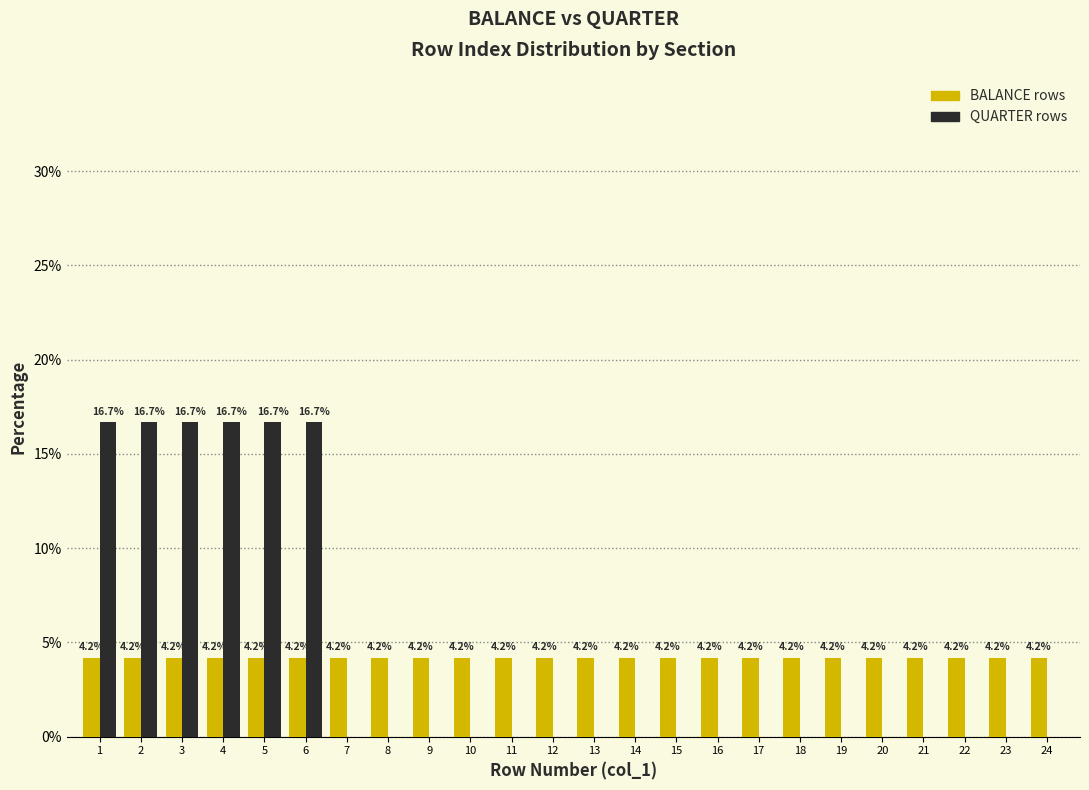

Reading left to right, transcribe all the data shown in this chart.

BALANCE: 1=4.2	2=4.2	3=4.2	4=4.2	5=4.2	6=4.2	7=4.2	8=4.2	9=4.2	10=4.2	11=4.2	12=4.2	13=4.2	14=4.2	15=4.2	16=4.2	17=4.2	18=4.2	19=4.2	20=4.2	21=4.2	22=4.2	23=4.2	24=4.2
QUARTER: 1=16.7	2=16.7	3=16.7	4=16.7	5=16.7	6=16.7	7=0.0	8=0.0	9=0.0	10=0.0	11=0.0	12=0.0	13=0.0	14=0.0	15=0.0	16=0.0	17=0.0	18=0.0	19=0.0	20=0.0	21=0.0	22=0.0	23=0.0	24=0.0